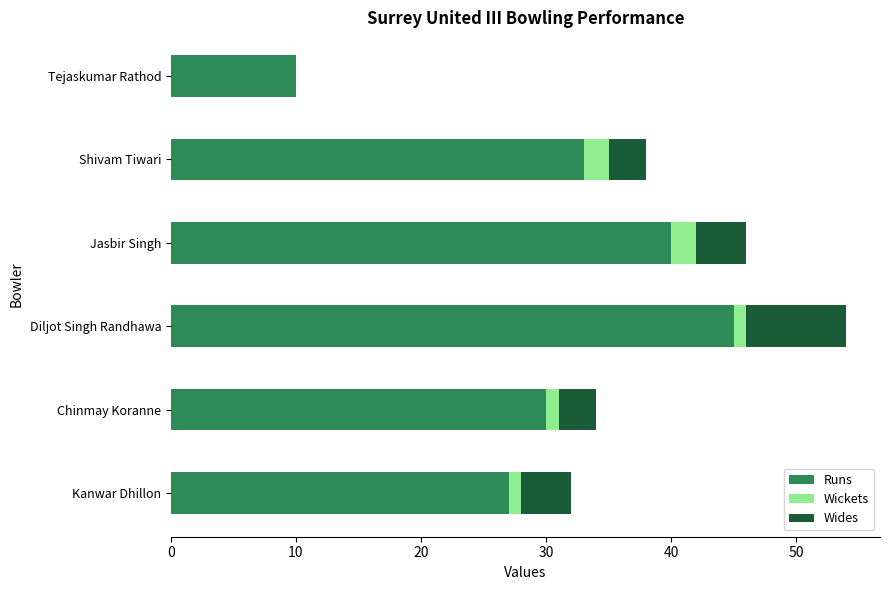

Is it true that Runs equals 3 at Tejaskumar Rathod?

False